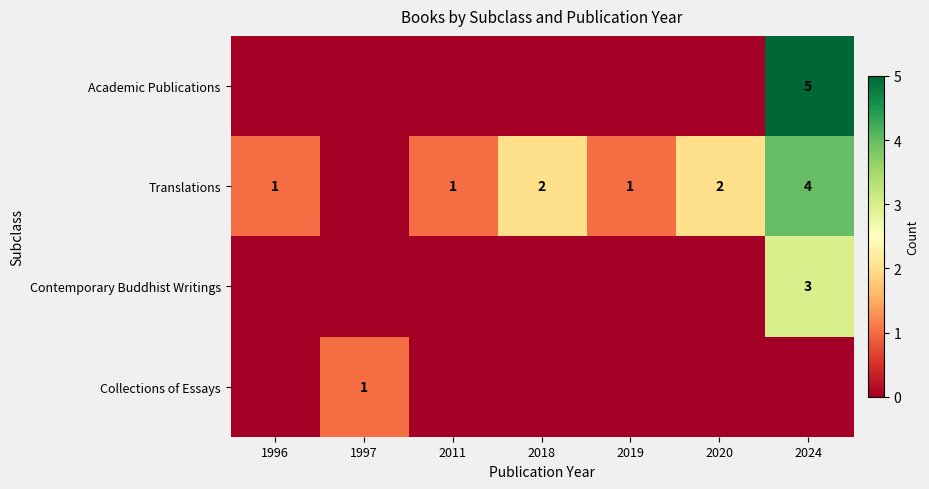

The Translations series shows 2 at 2020. True or false?

True